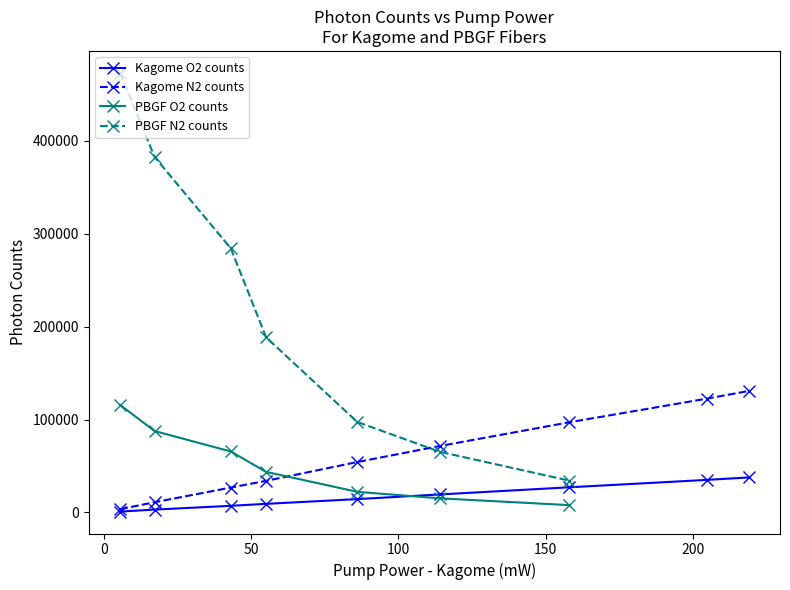

True or false: Kagome N2 counts has more than 2 interior local peaks.

False